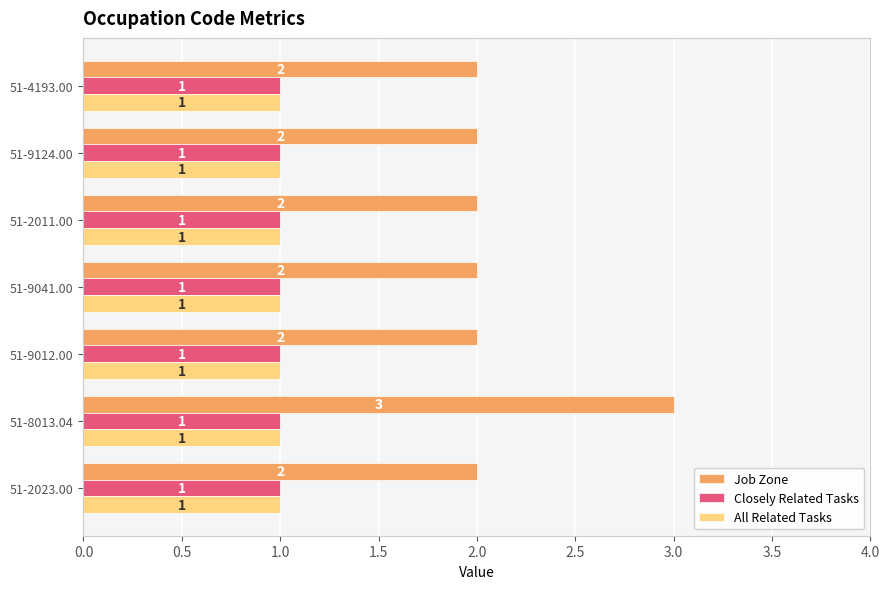

Which label corresponds to the largest value in the chart?

51-8013.04